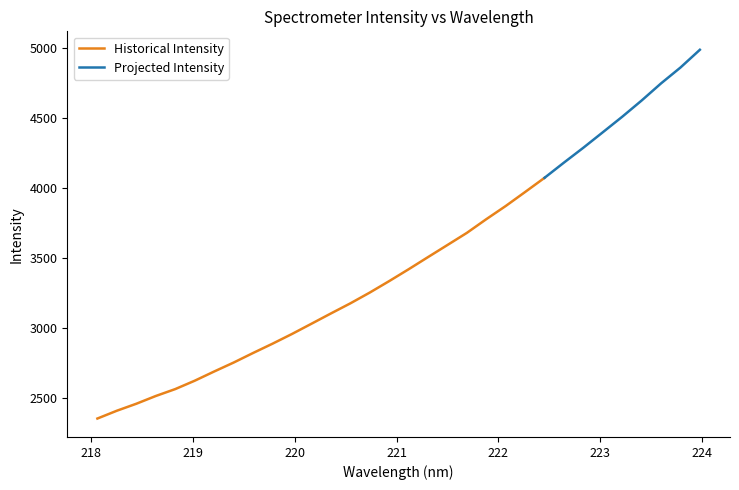

At which label does the data first exceed 3419?

221.1174